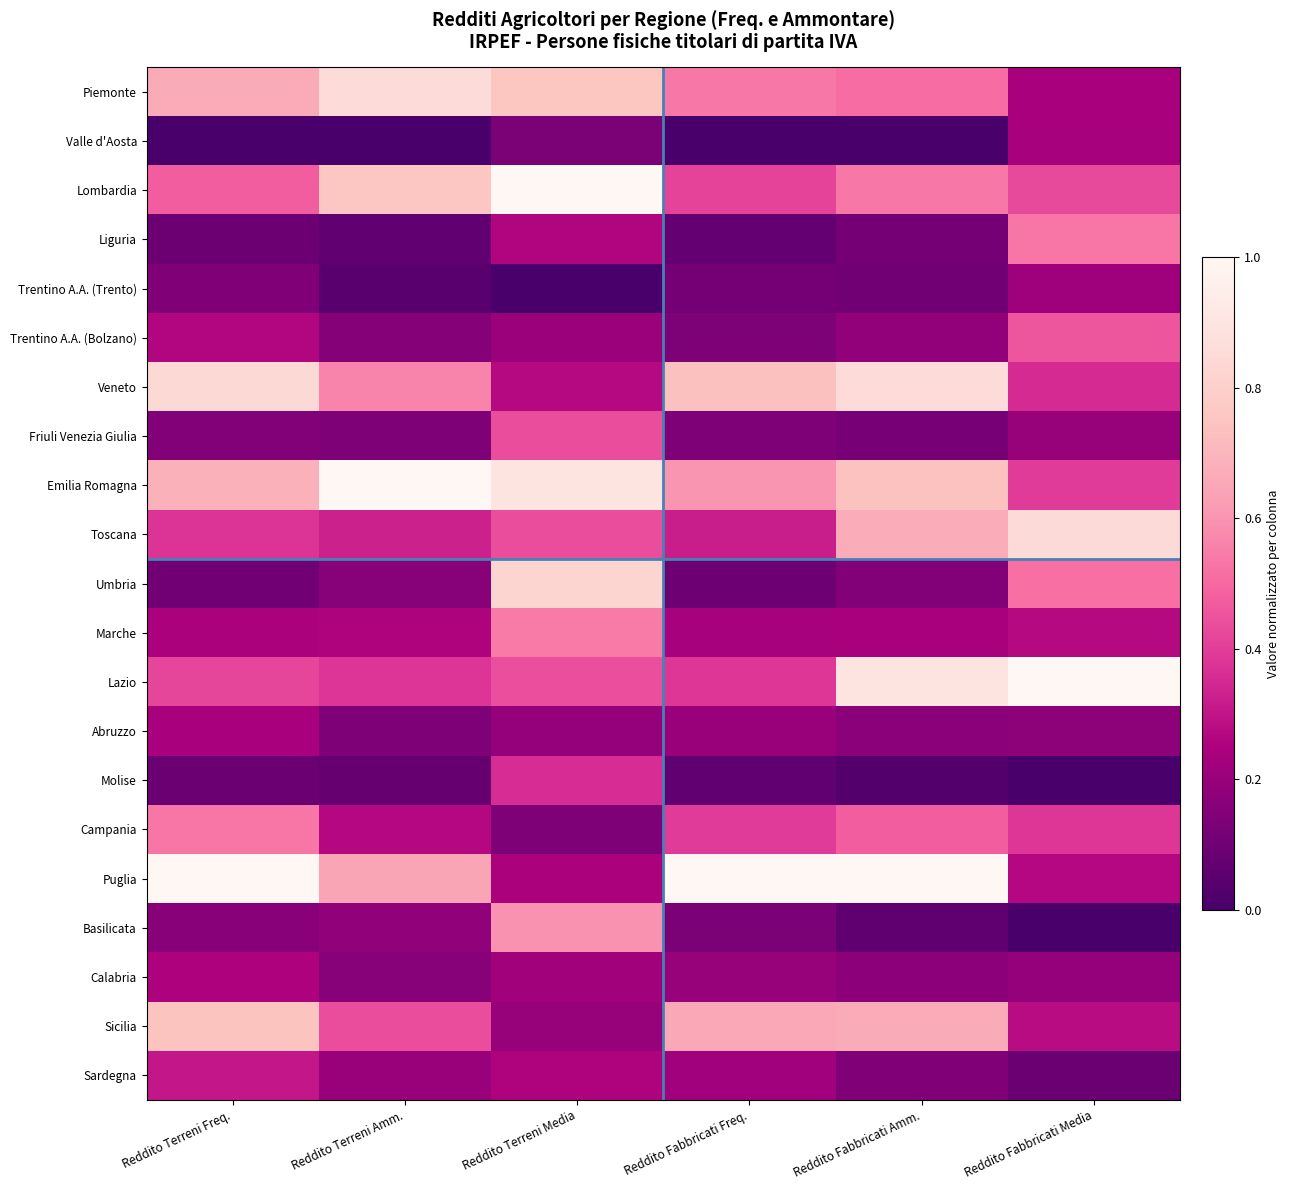

At which category does the chart reach its minimum across all series?

Reddito Terreni Freq.